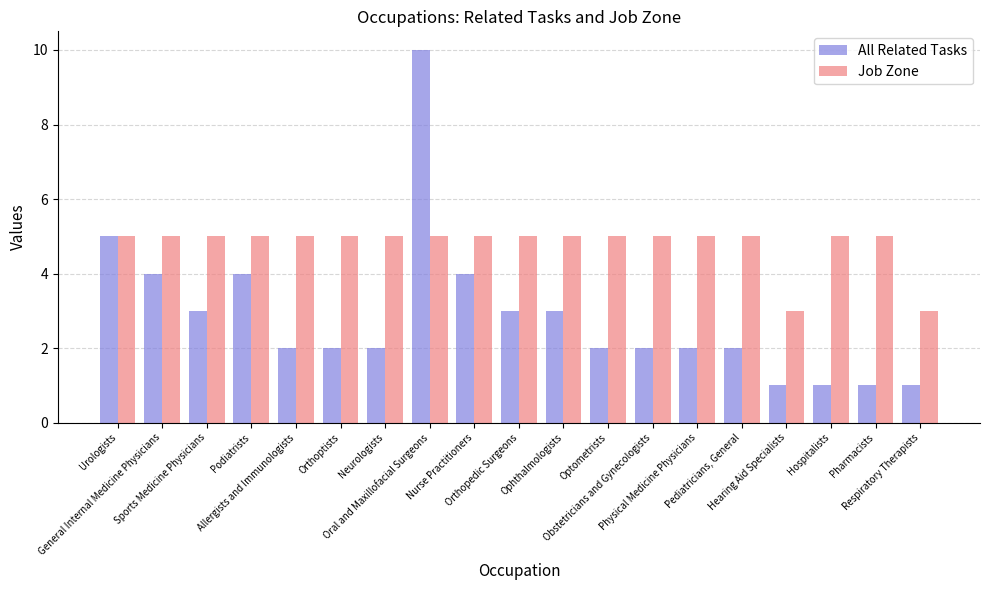

What is the value of the Job Zone bar at the 14th from the left?

5